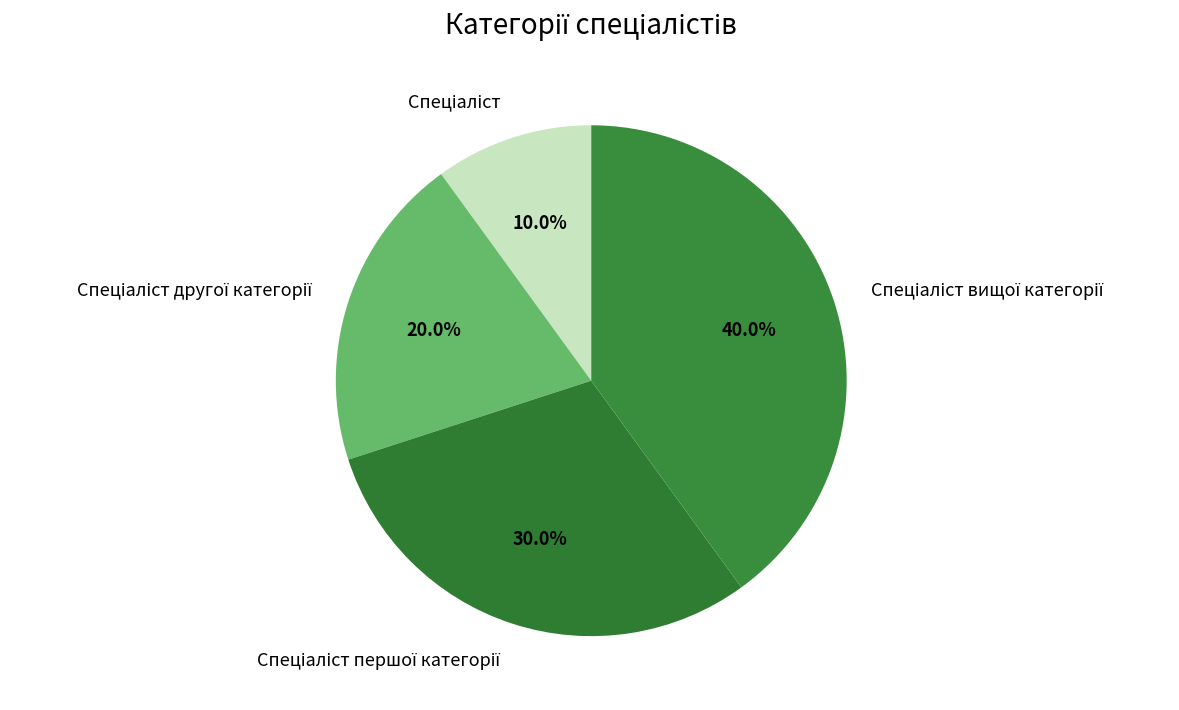

Is there any slice that represents more than half of the pie?

No